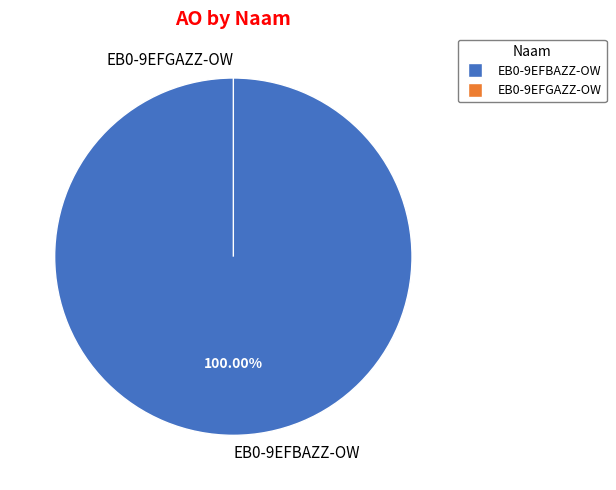

The EB0-9EFGAZZ-OW slice represents 15% of the pie. True or false?

False